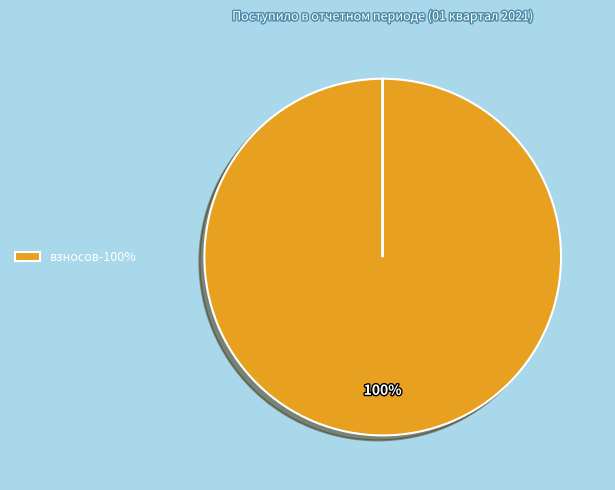

To the nearest percent, what is the average slice percentage?

50%